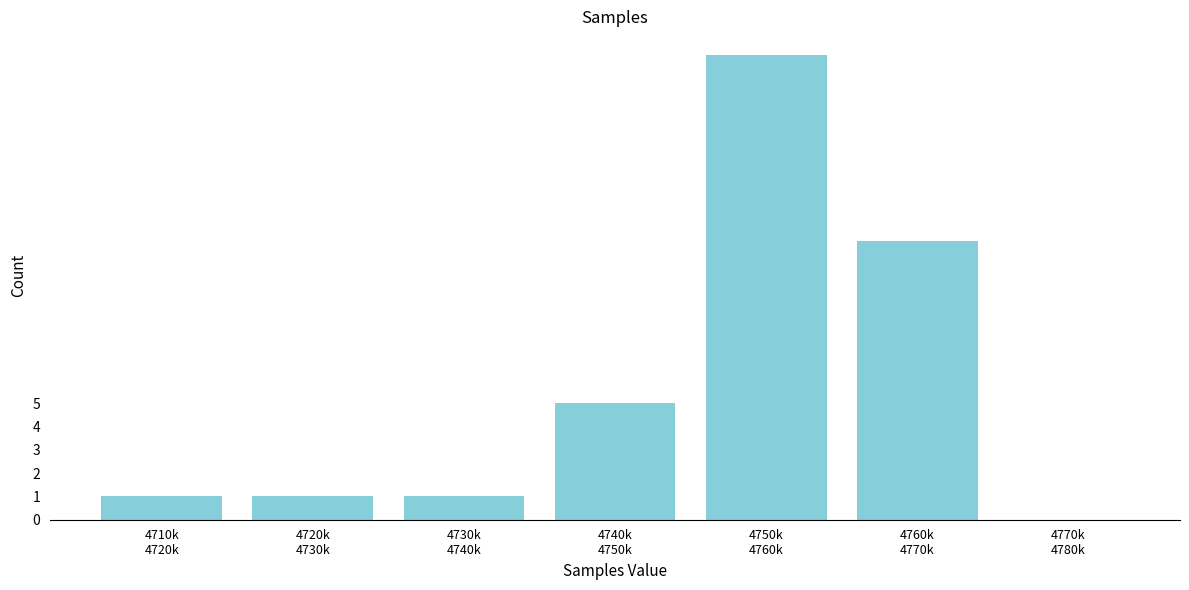

What is the sum of all values?

40